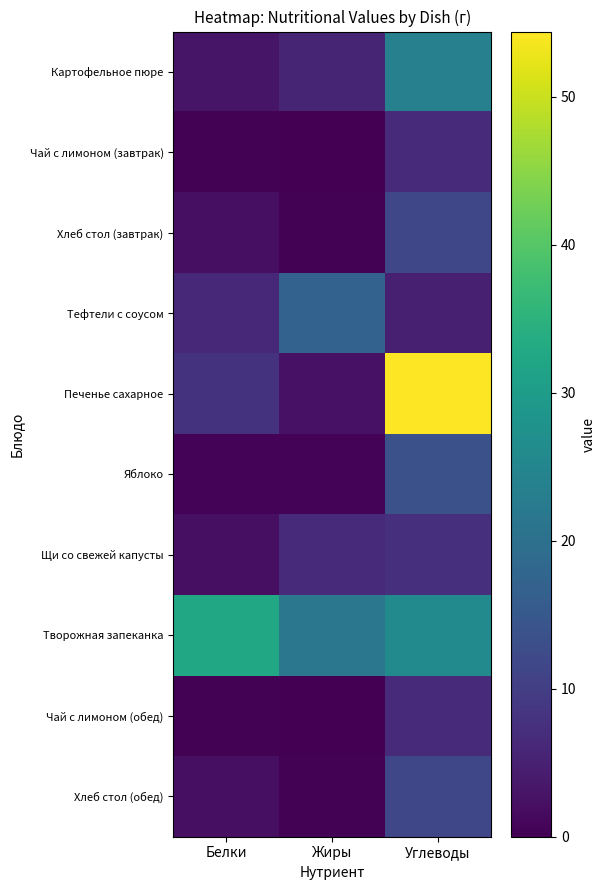

How many series are shown in this chart?

10